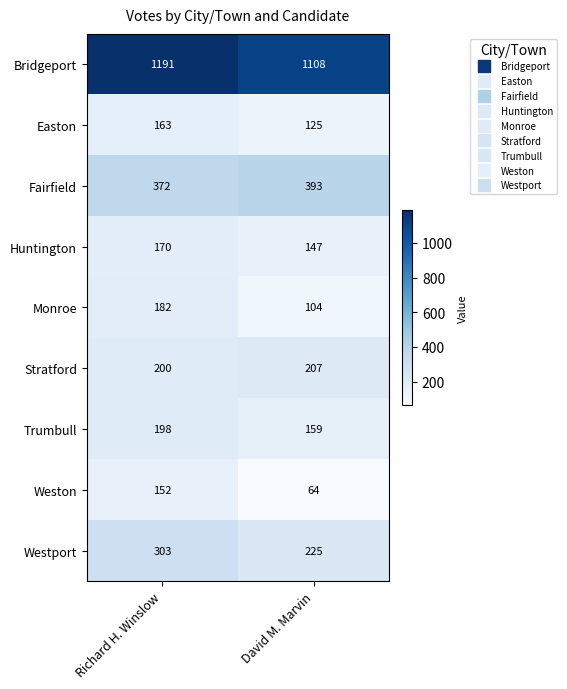

At which label is Huntington closest to 158?

David M. Marvin